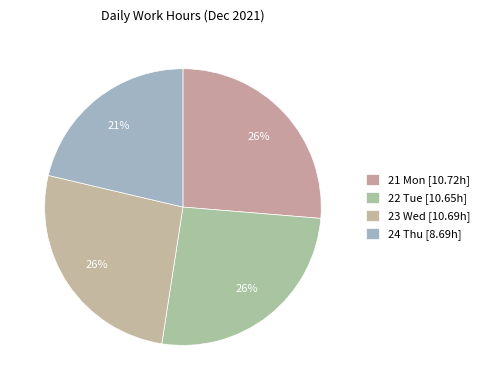

Is there any slice that represents more than half of the pie?

No